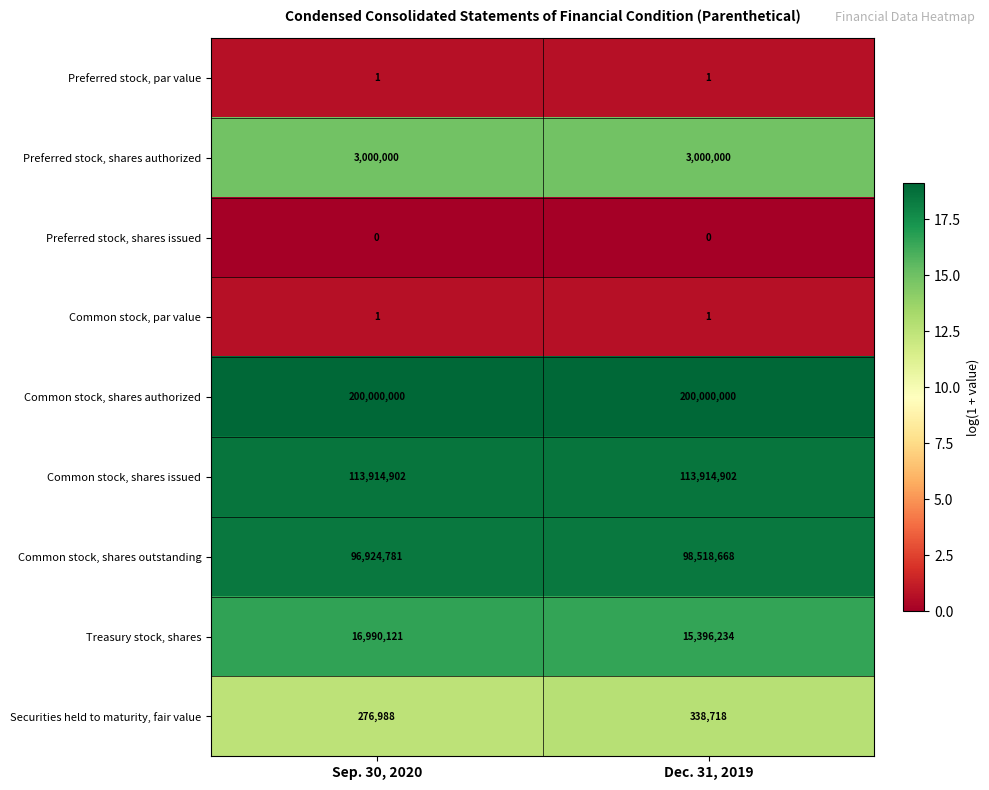

What value does the Common stock, shares outstanding series have at Dec. 31, 2019, to the nearest 100?

98518700